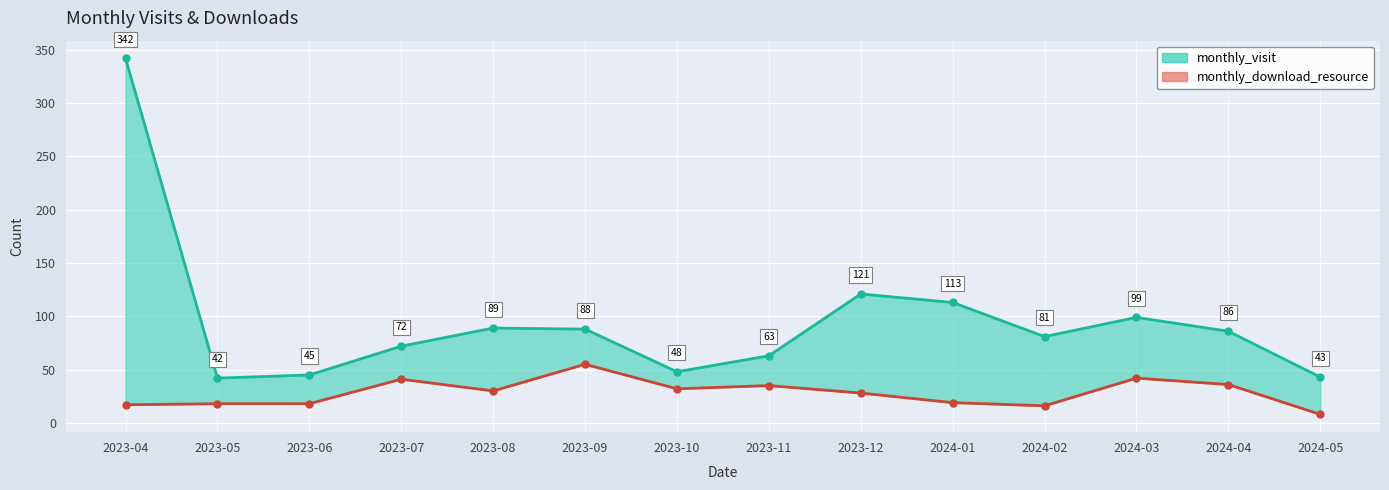

What is the label of the 3rd point from the left?

2023-06